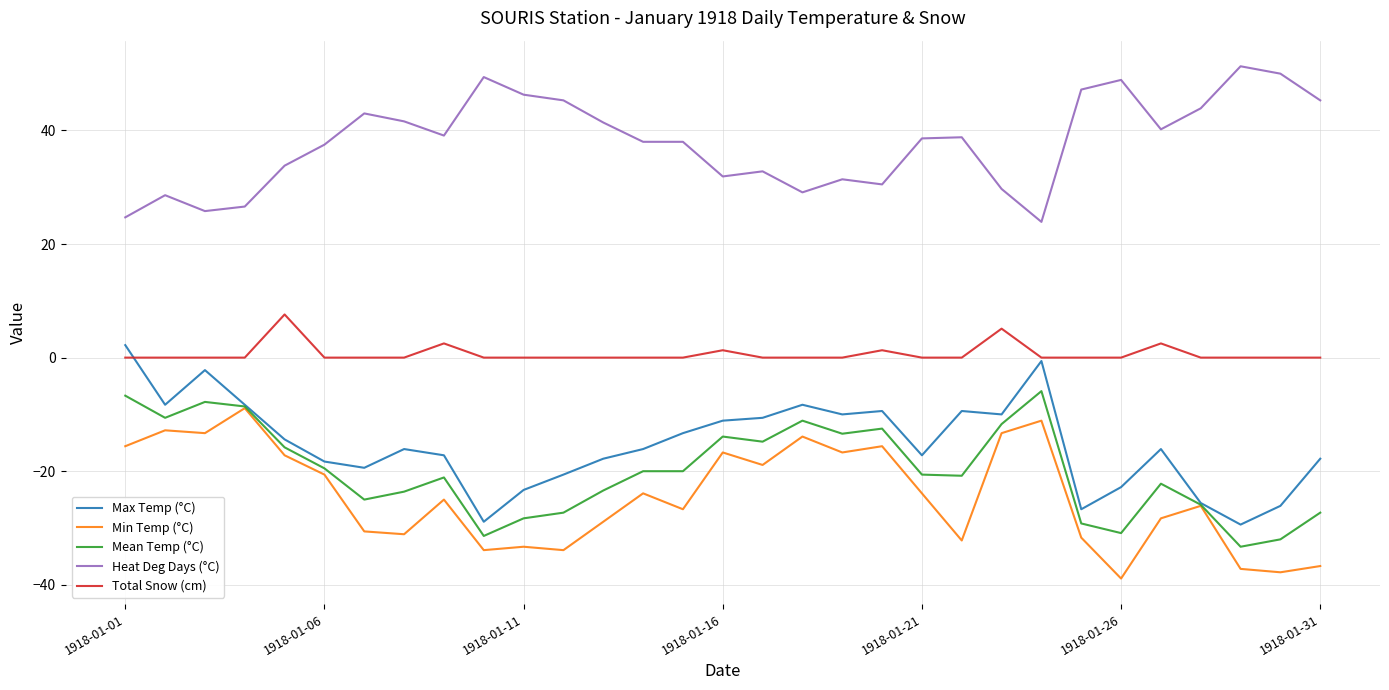

Which series has the largest total across all categories?

Heat Deg Days (°C)